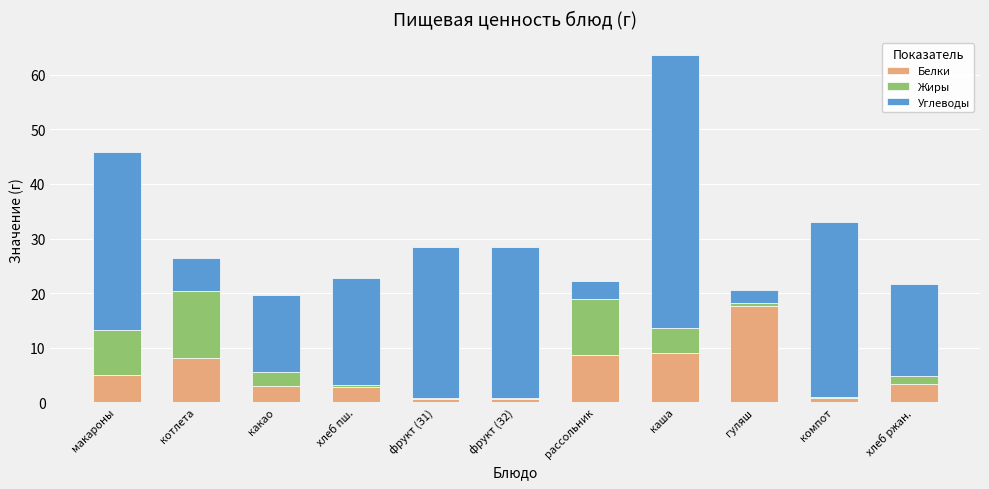

True or false: Белки has a value of 5.0 at макароны.

True